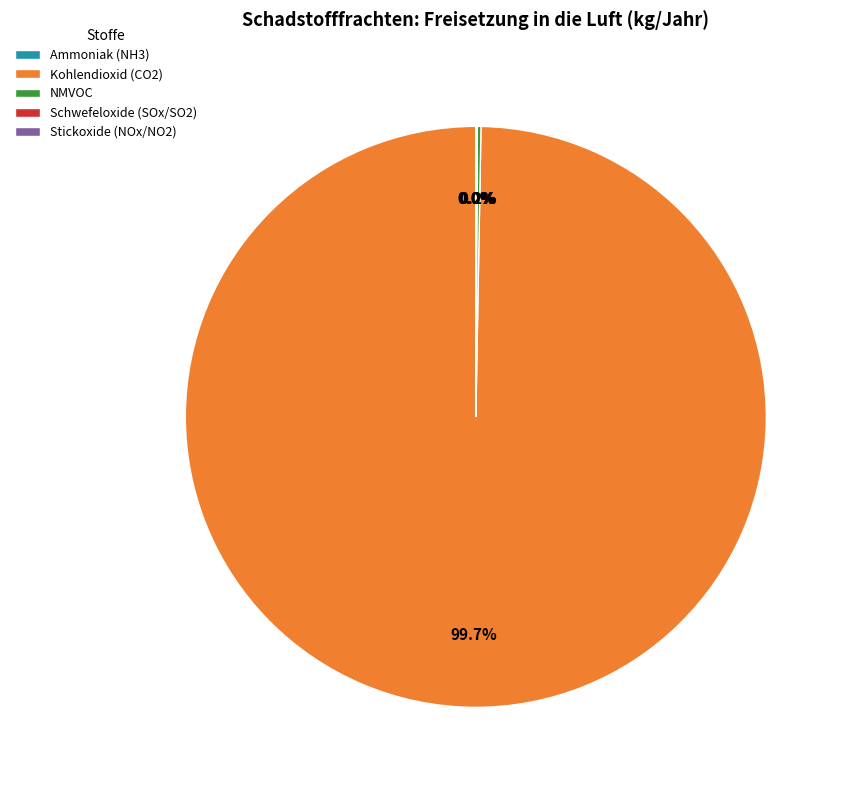

Which category has the biggest portion of the pie?

Kohlendioxid (CO2)